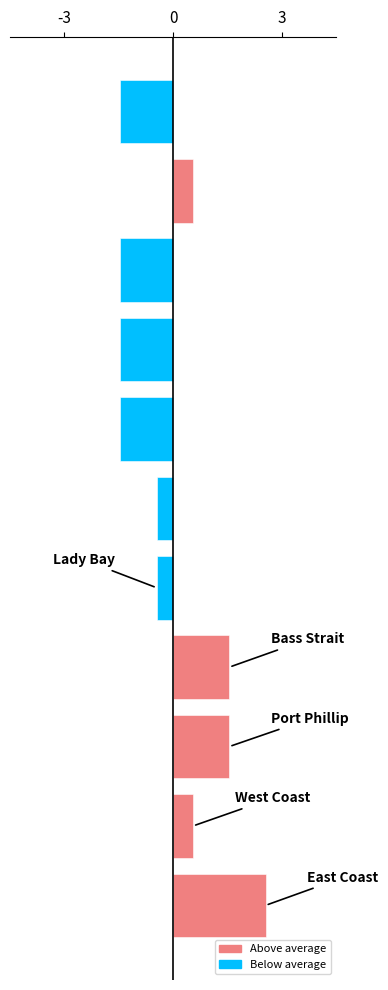

Reading bottom to top, list all the values displayed in this chart.

2.5	0.5	1.5	1.5	-0.5	-0.5	-1.5	-1.5	-1.5	0.5	-1.5